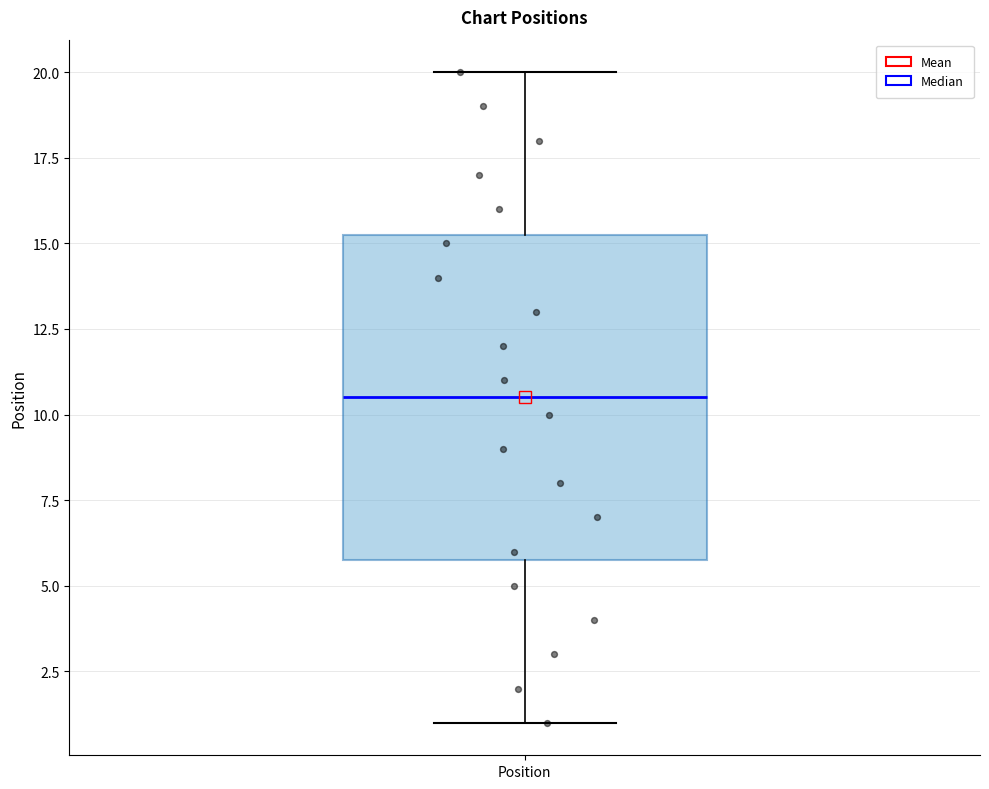

Where does the median line of the box for Position sit on the y-axis? The values are not printed on the chart, so give them approximately, as read against the axis.

10.5